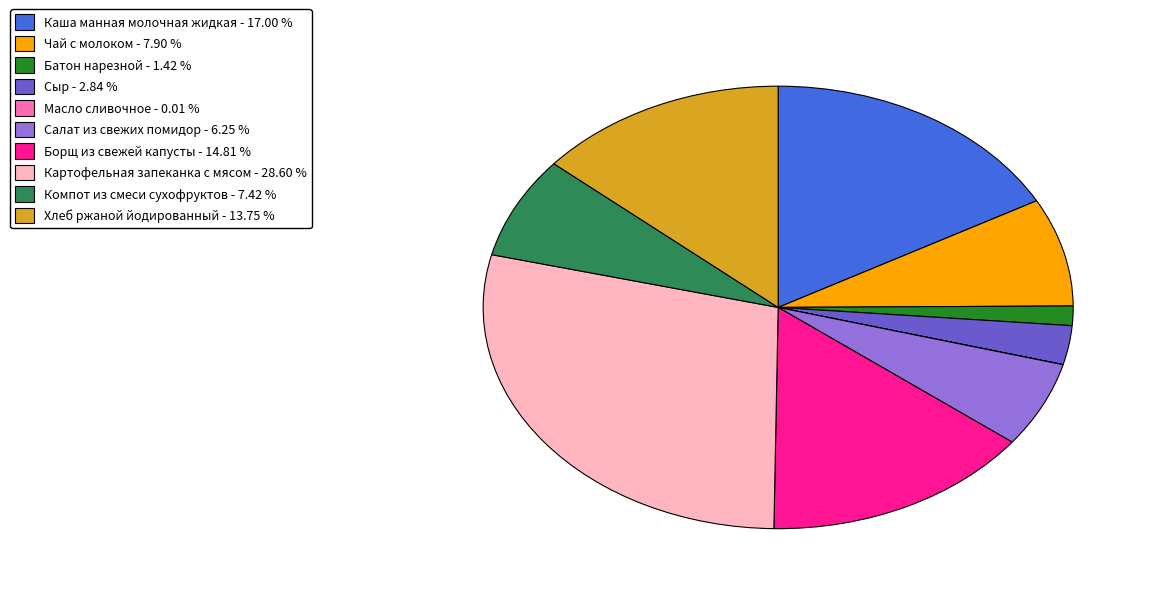

Does any single category account for the majority?

No